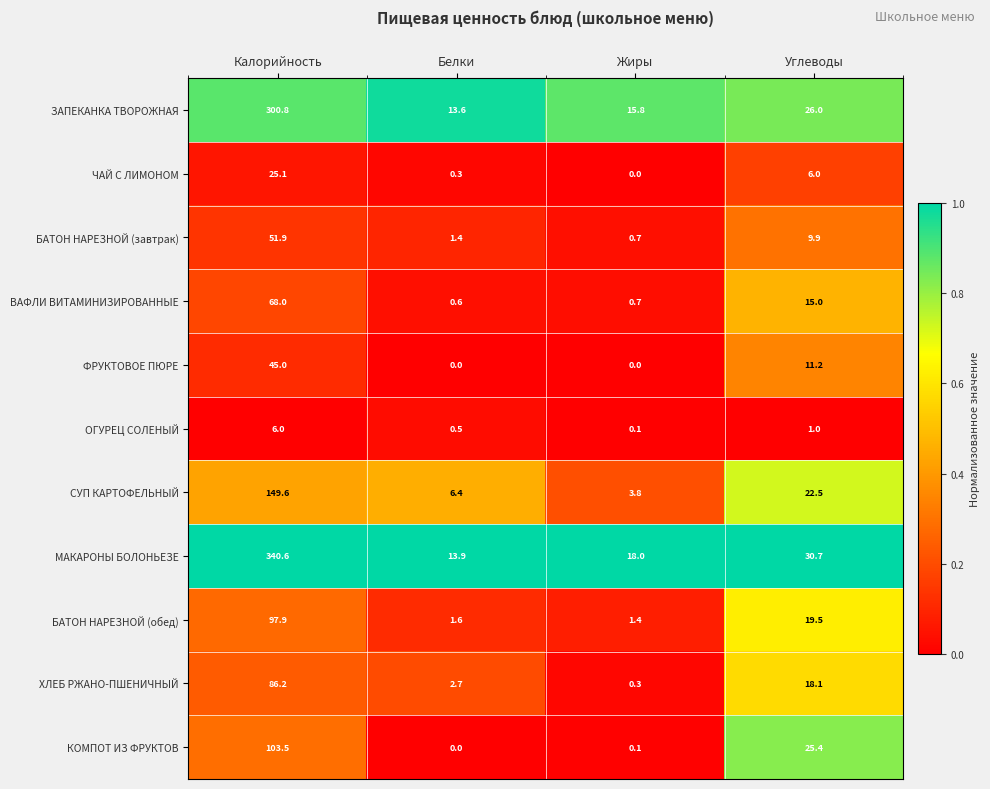

What is the total value across all series at Белки?

41.0